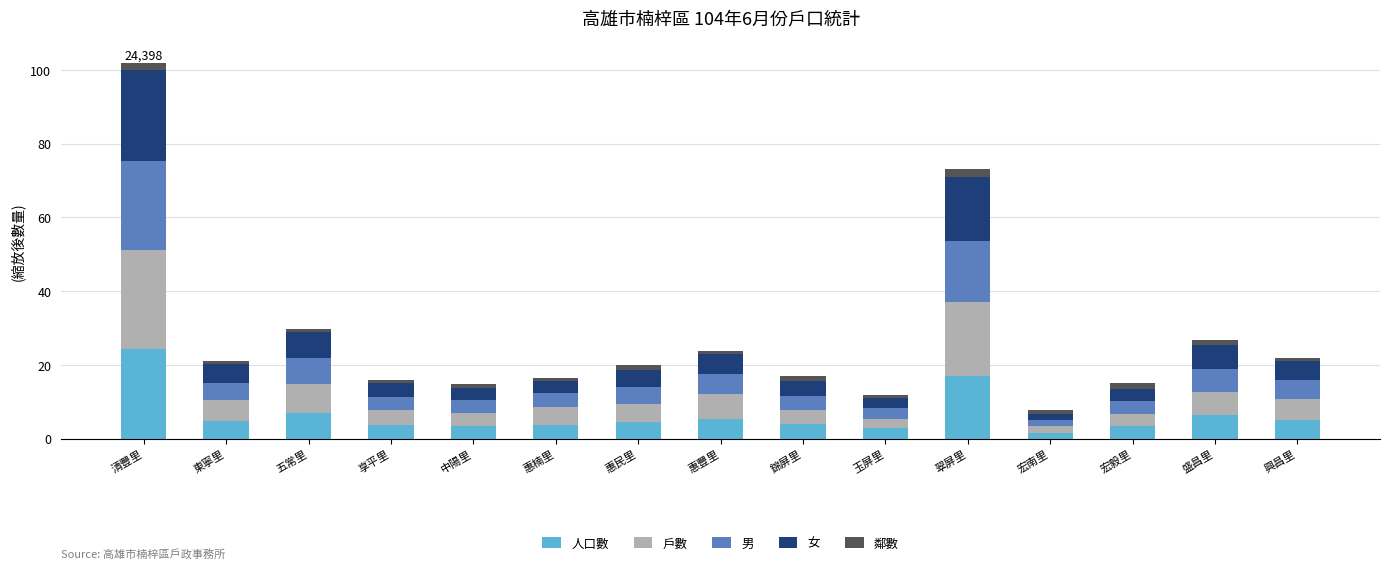

What is the sum of all 人口數 values?

96.7